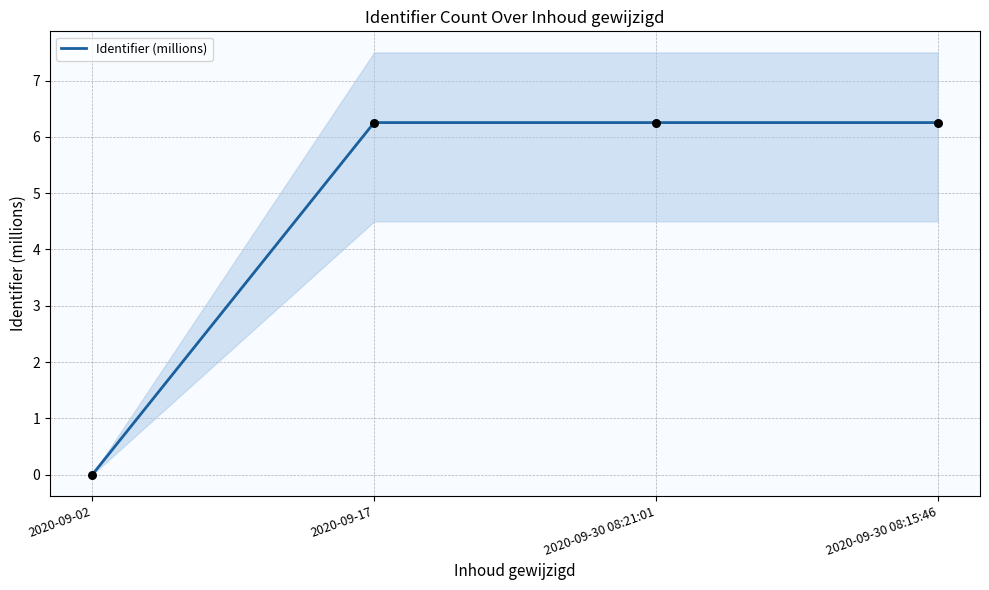

Which has a higher value, 2020-09-30 08:21:01 or 2020-09-02?

2020-09-30 08:21:01